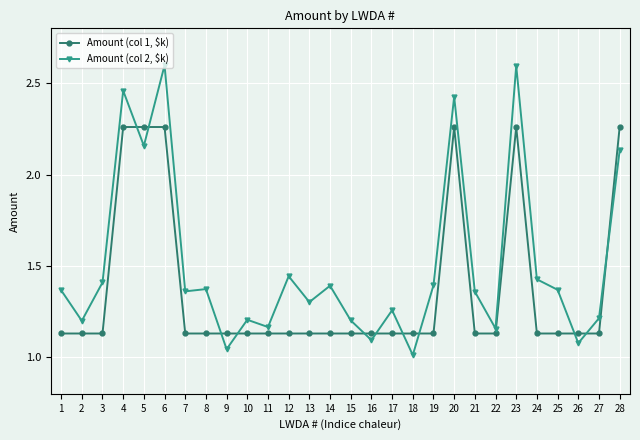

Rank the series by their average value, from highest to lowest.

Amount (col 2, $k), Amount (col 1, $k)